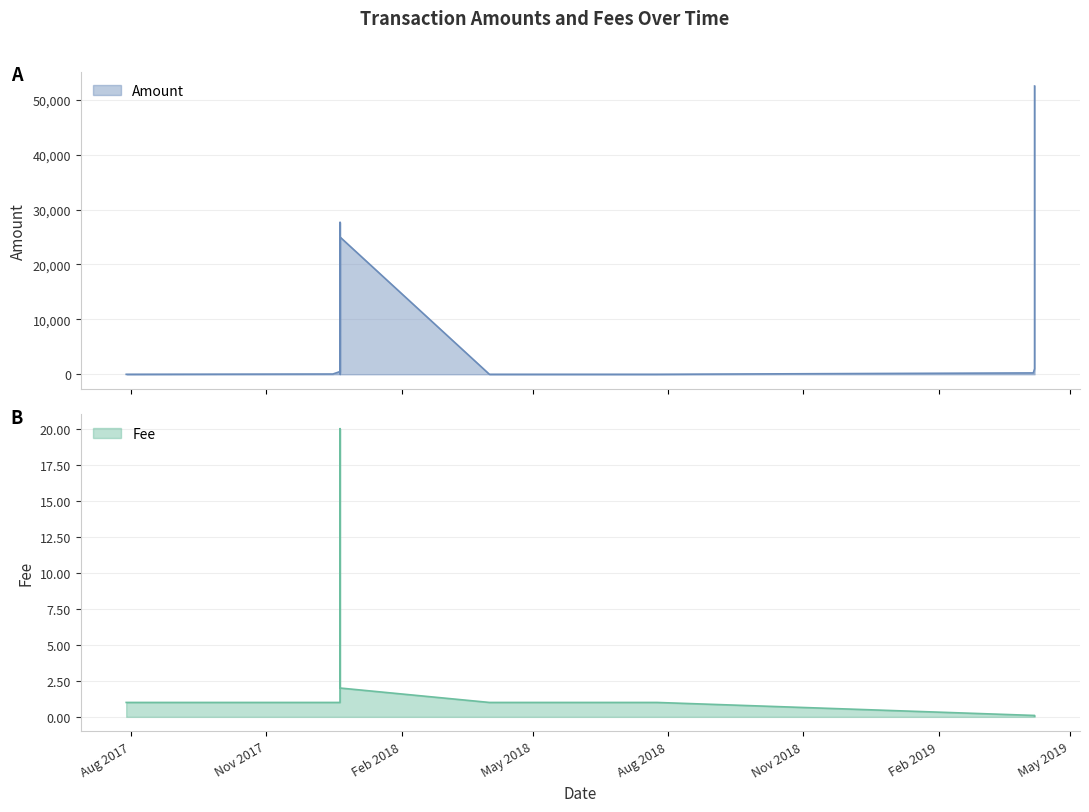

How many interior local peaks does the Amount series have?

3